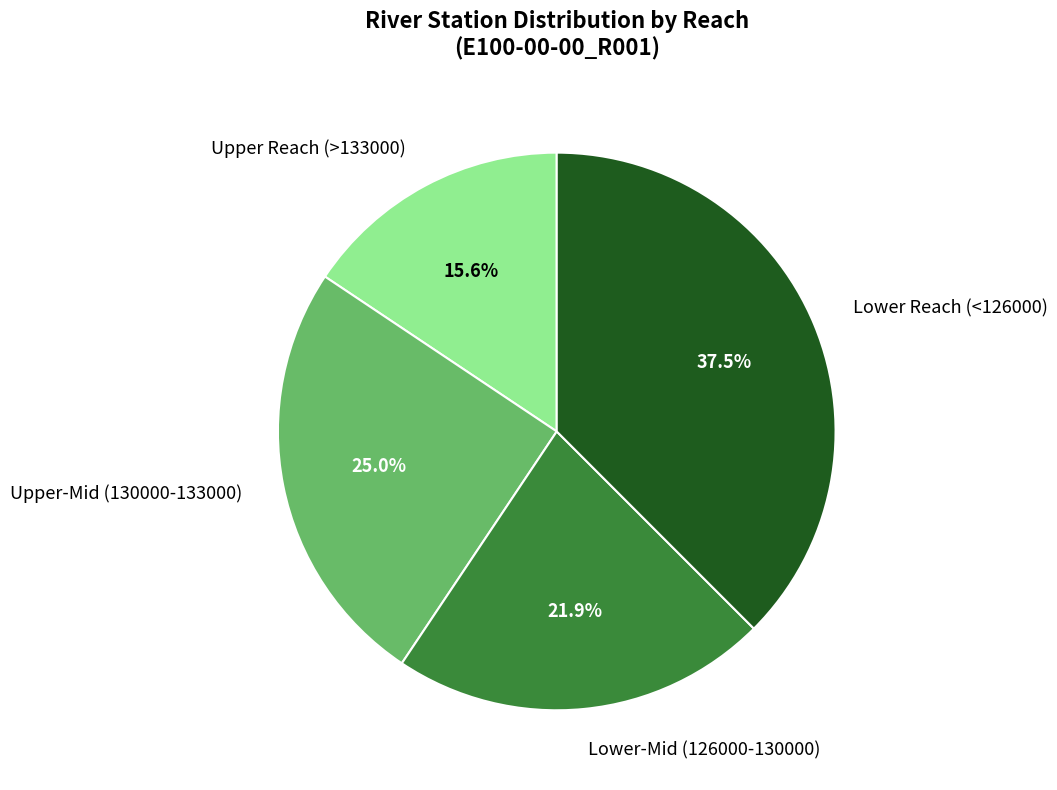

What is the ratio of the value at Upper-Mid (130000-133000) to the value at Lower-Mid (126000-130000)?

1.1